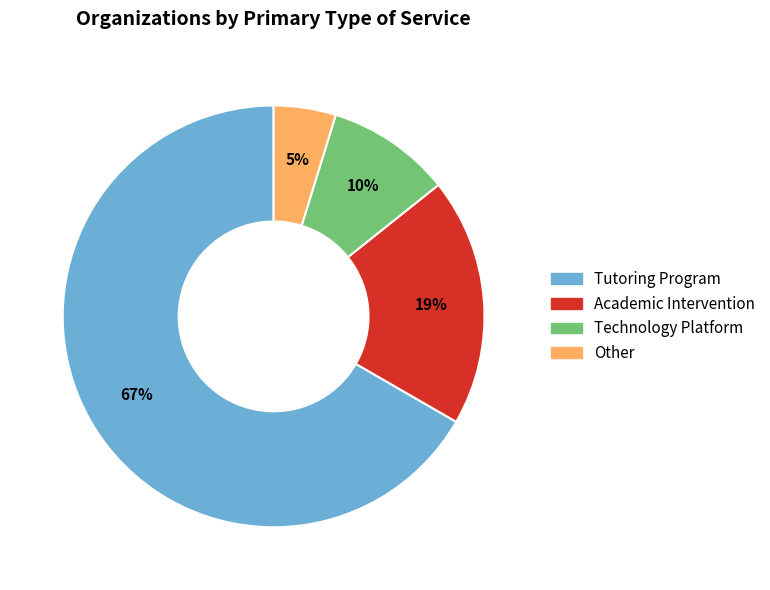

Does Tutoring Program account for over 50% of the chart?

Yes